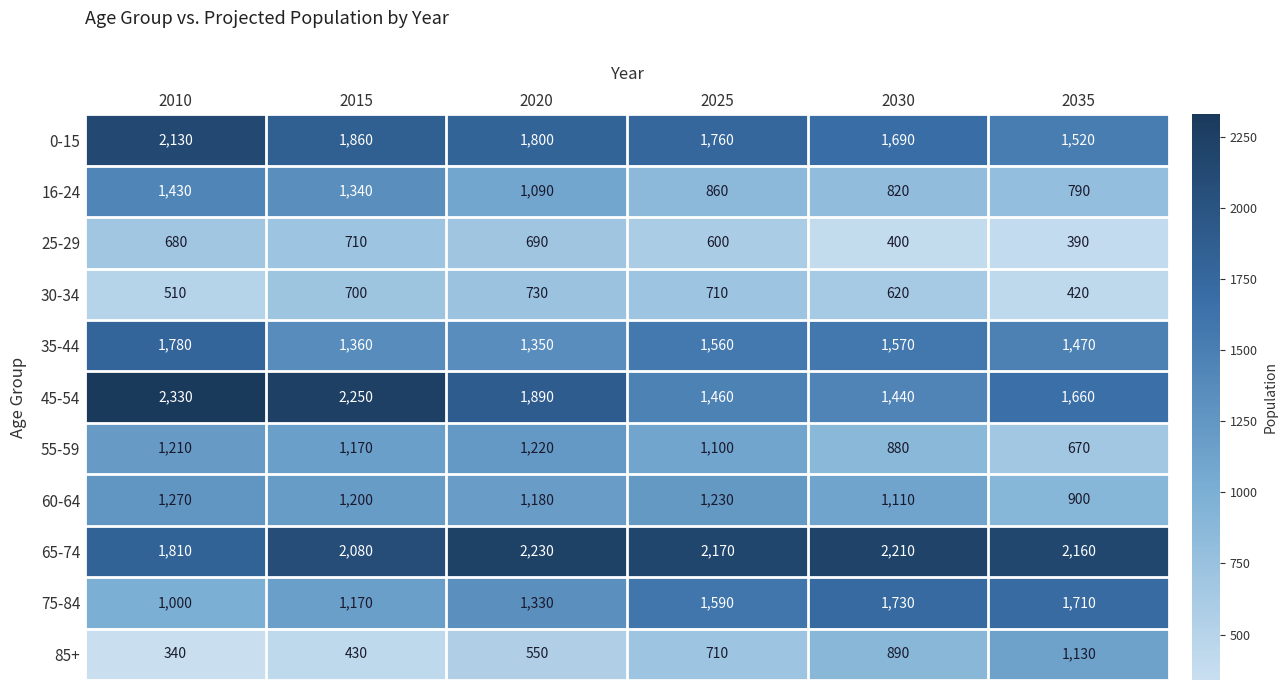

What is the minimum value for 16-24?

790